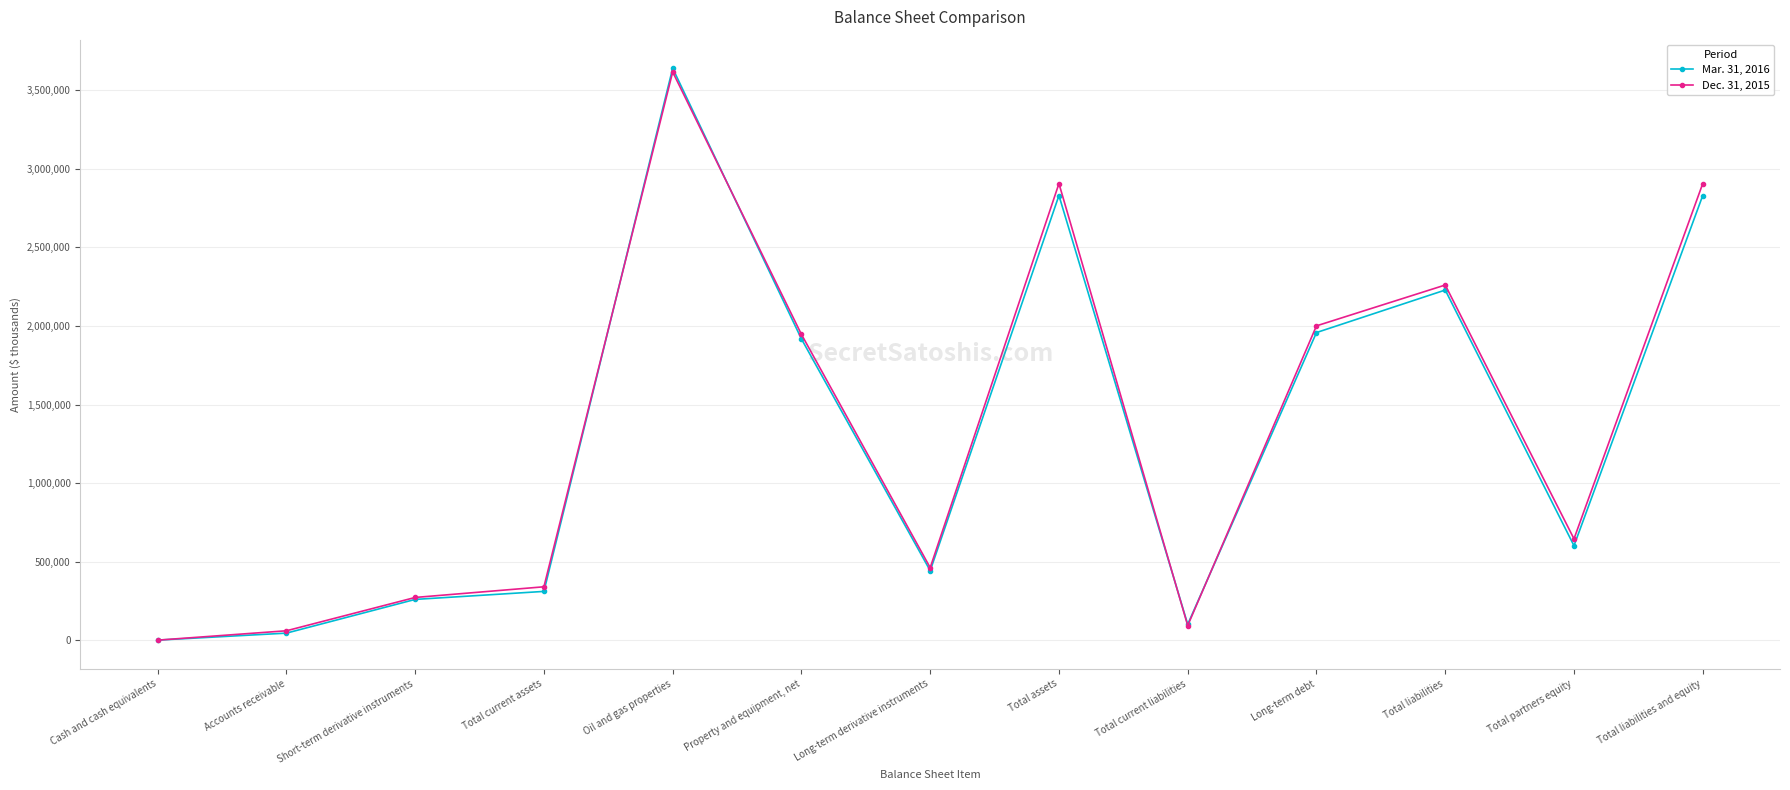

Which series changed the most between Property and equipment, net and Total liabilities and equity?

Dec. 31, 2015